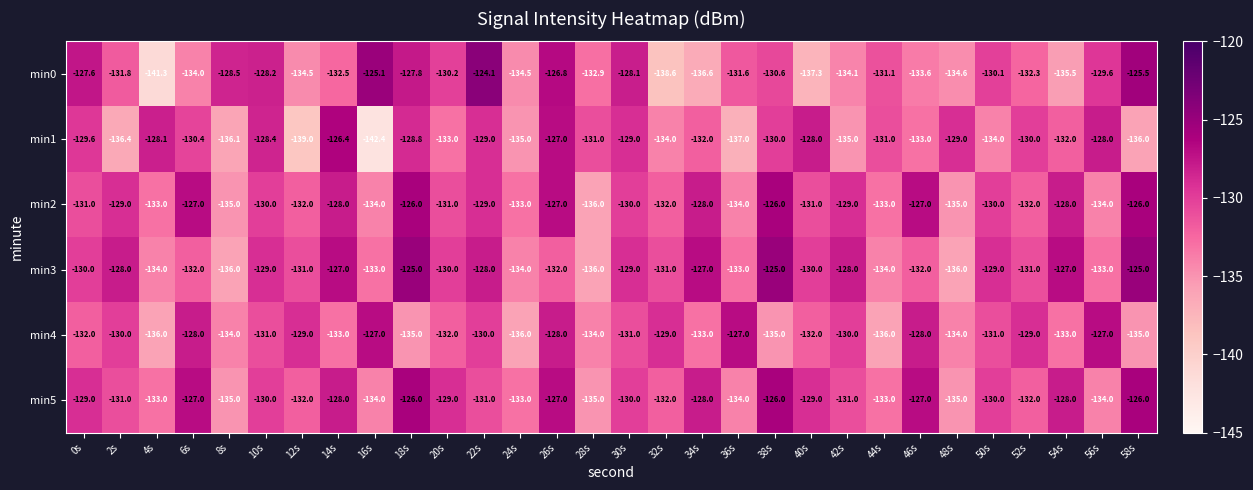

The min4 series shows -78.1 at 38s. True or false?

False